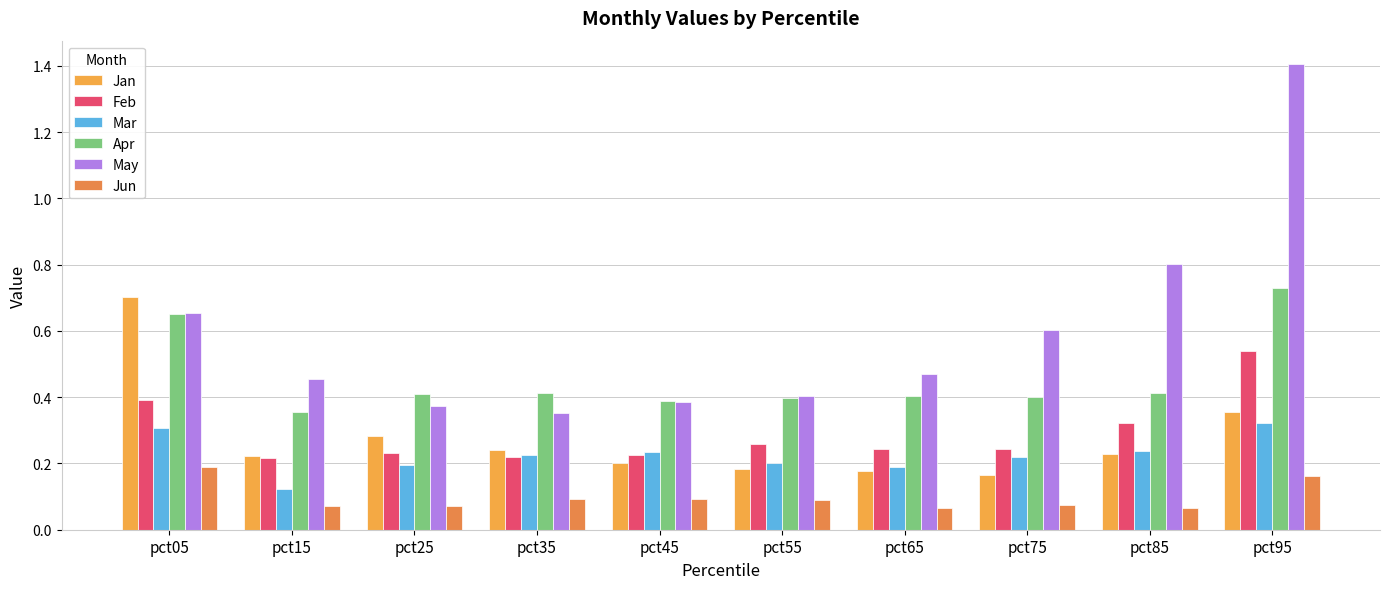

What is the difference between the maximum and minimum values in the May series?

1.1